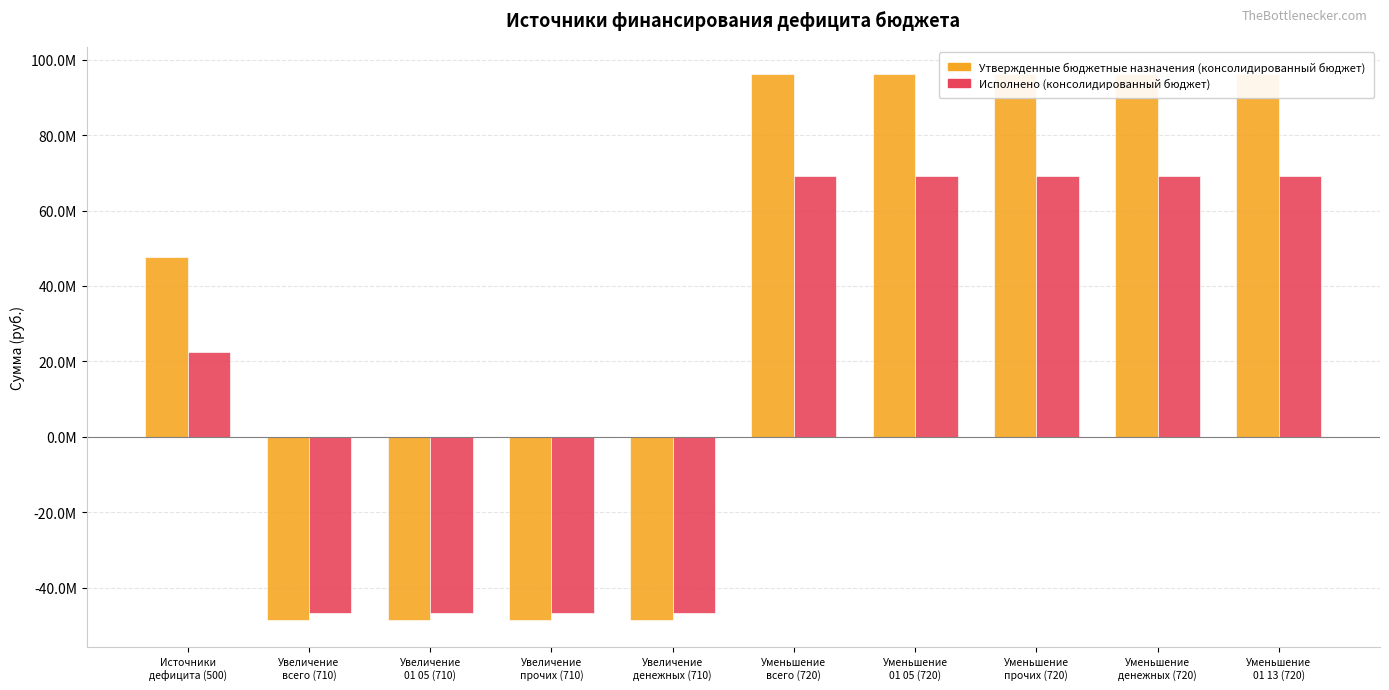

List the labels in order of Утвержденные бюджетные назначения (консолидированный бюджет) value, smallest first.

Увеличение
всего (710), Увеличение
01 05 (710), Увеличение
прочих (710), Увеличение
денежных (710), Источники
дефицита (500), Уменьшение
всего (720), Уменьшение
01 05 (720), Уменьшение
прочих (720), Уменьшение
денежных (720), Уменьшение
01 13 (720)